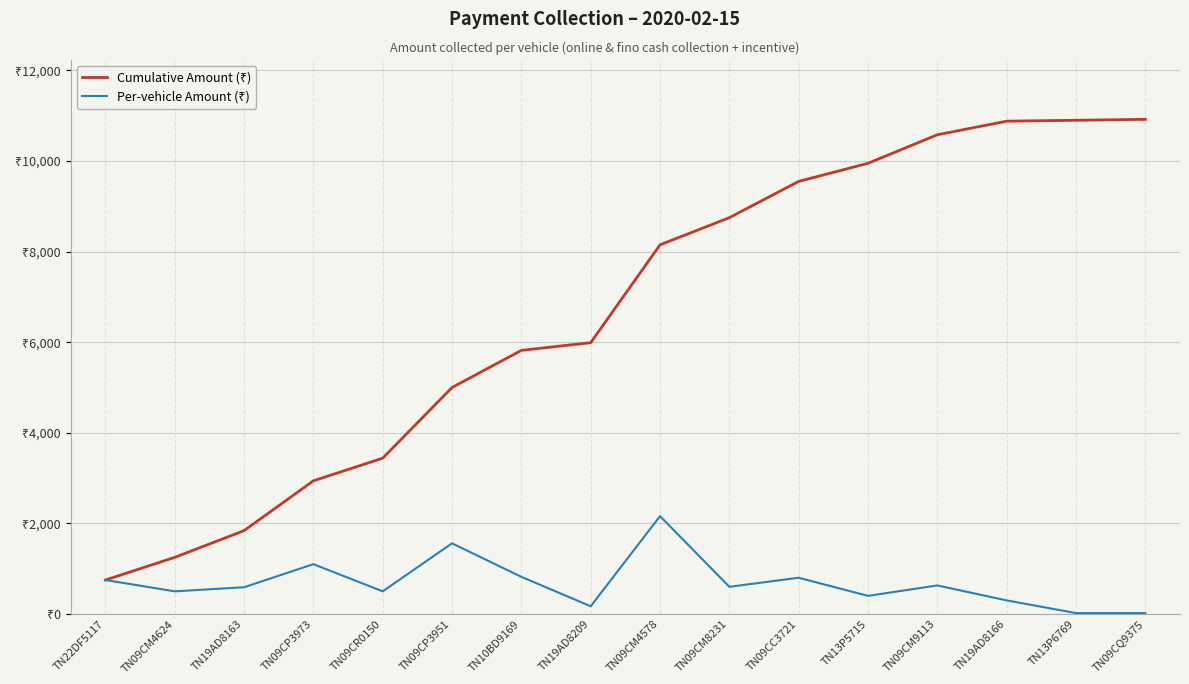

True or false: Per-vehicle Amount (₹) has more than 1 points higher than both neighbors.

True